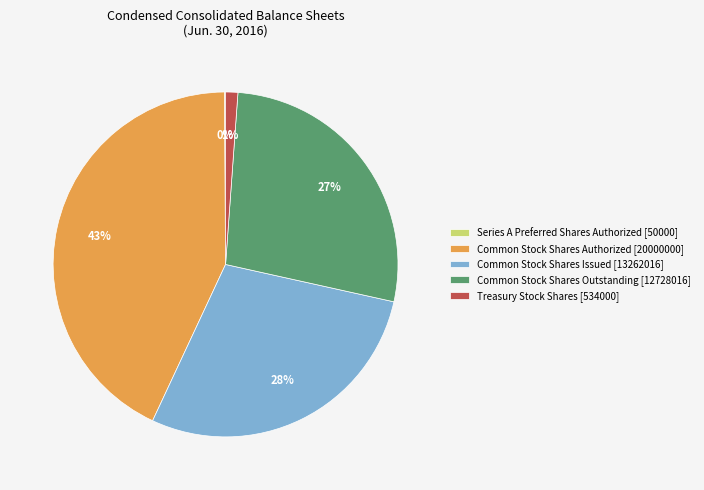

Which has a higher value, Common Stock Shares Outstanding [12728016] or Common Stock Shares Issued [13262016]?

Common Stock Shares Issued [13262016]